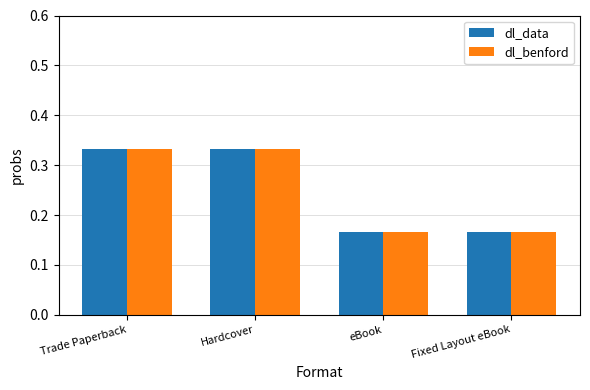

What is the label of the 2nd bar from the right?

eBook